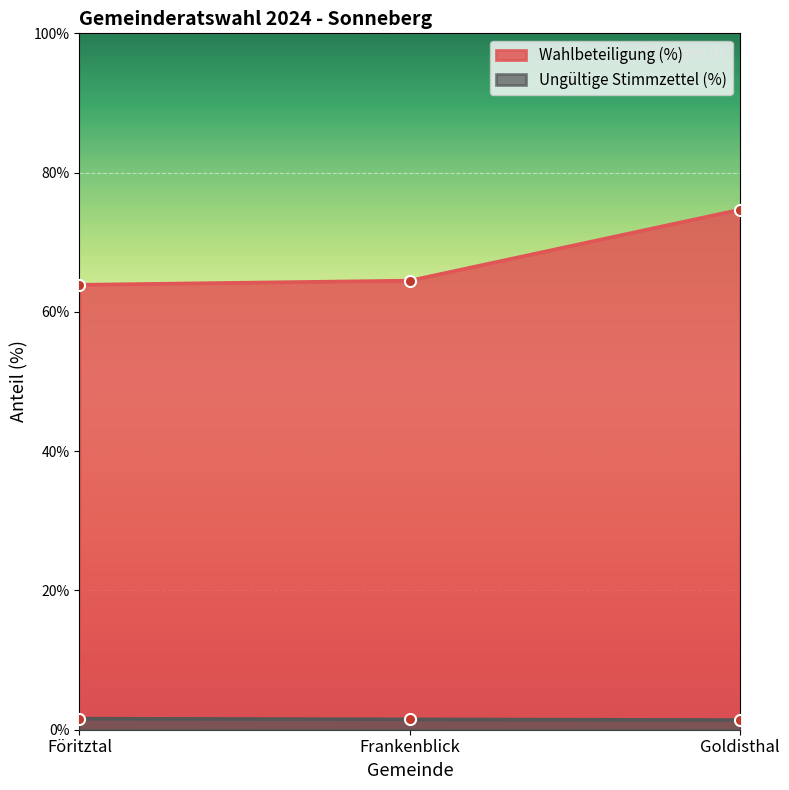

Where is Wahlbeteiligung (%) nearest to the value 69?

Frankenblick